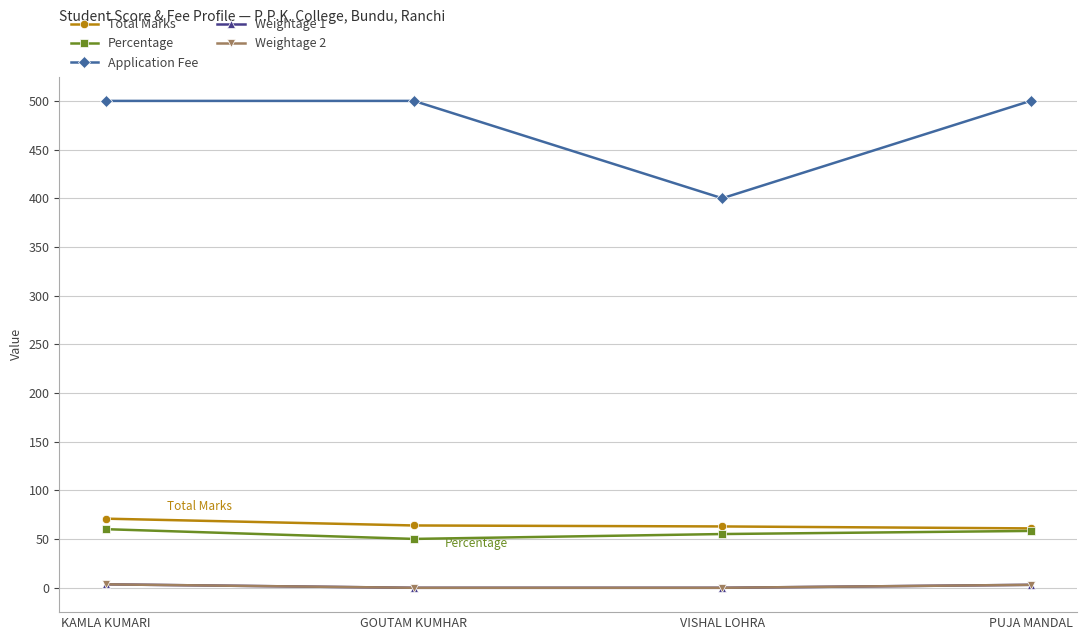

At KAMLA KUMARI, list the series in order from largest to smallest.

Application Fee, Total Marks, Percentage, Weightage 1, Weightage 2